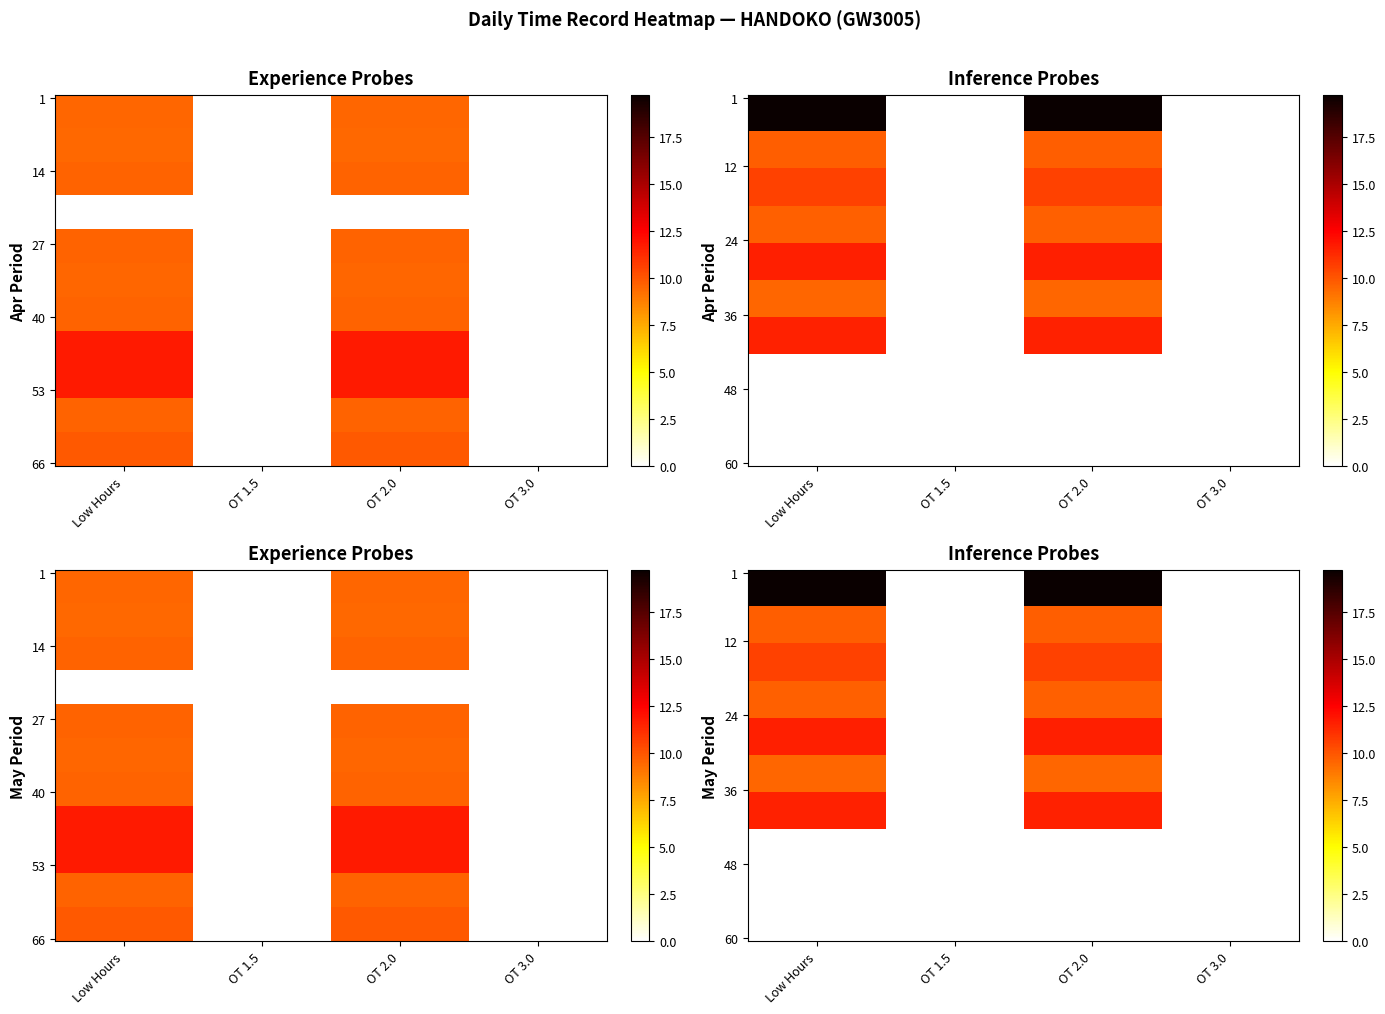

At which category is the sum across all series the highest?

Low Hours